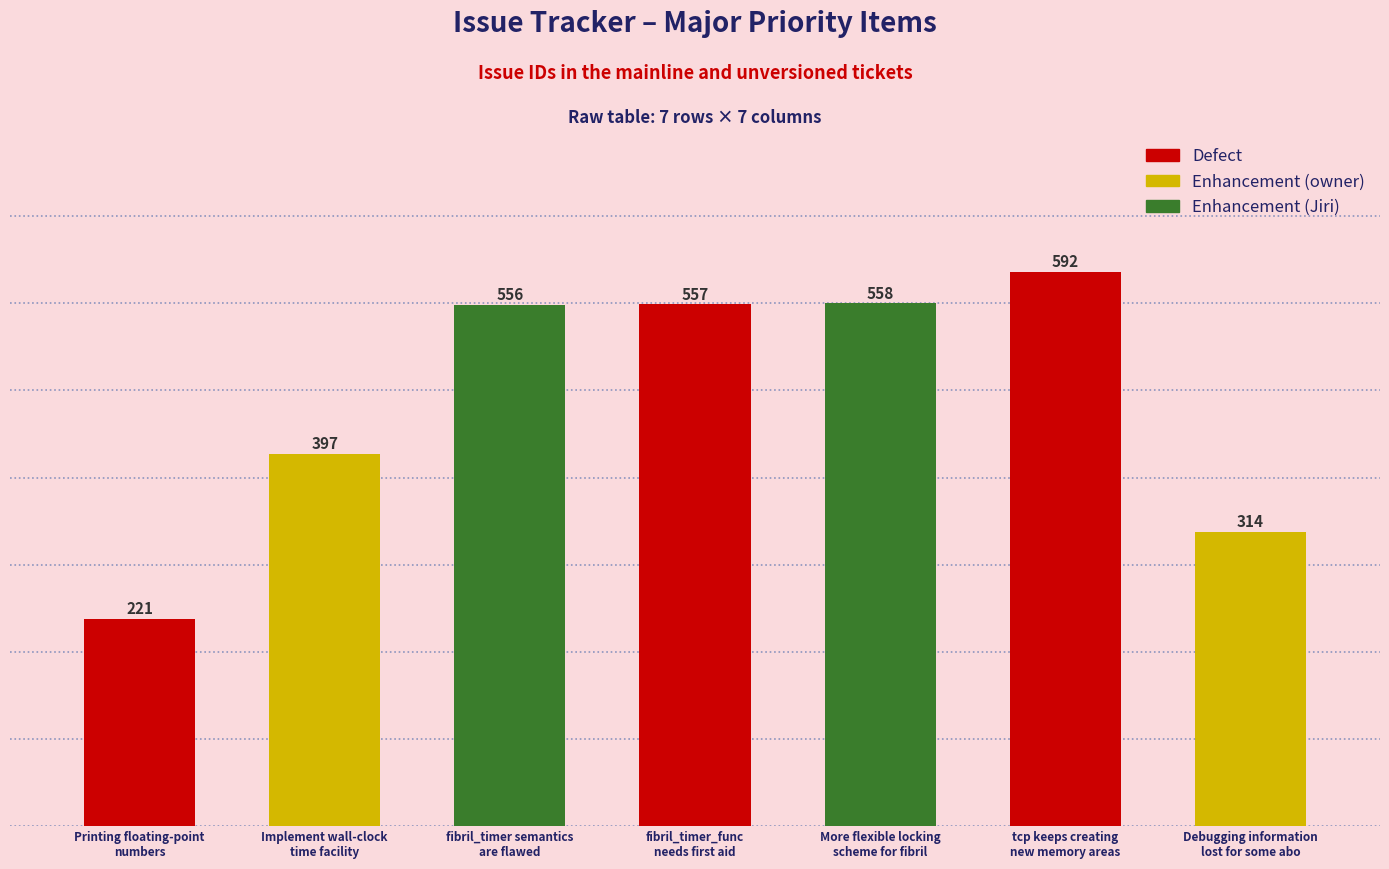

At which category does the chart reach its minimum across all series?

Printing floating-point
numbers